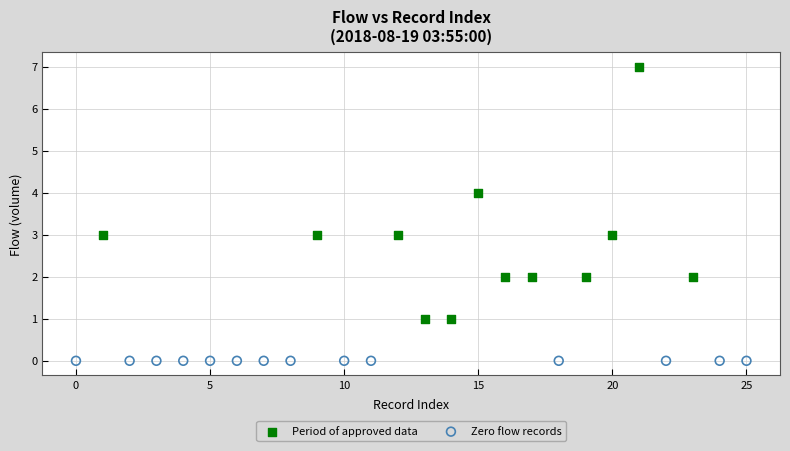

Which series contains the lowest Y value?

Zero flow records